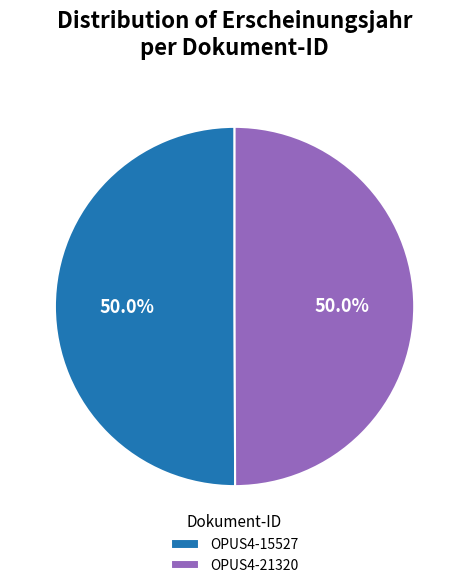

To the nearest percent, what percentage of the pie is OPUS4-21320?

50%